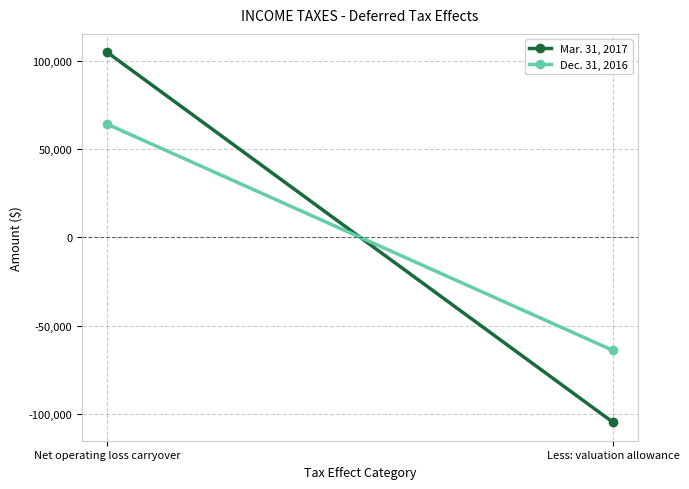

The Dec. 31, 2016 series shows 16552 at Net operating loss carryover. True or false?

False